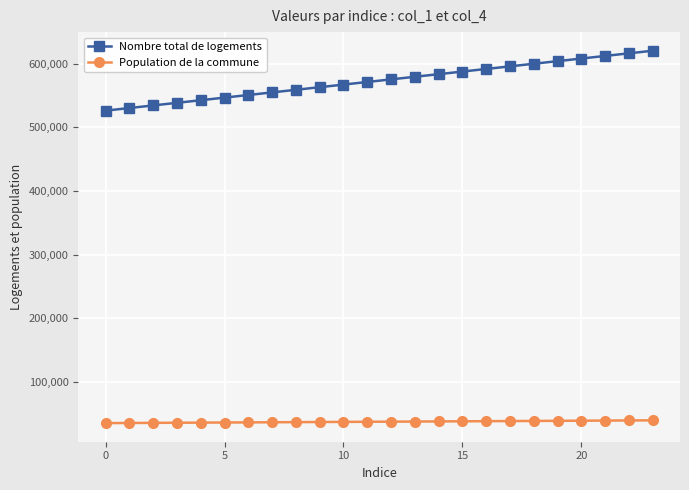

What is the difference between the maximum and minimum values in the Nombre total de logements series?

94208.0